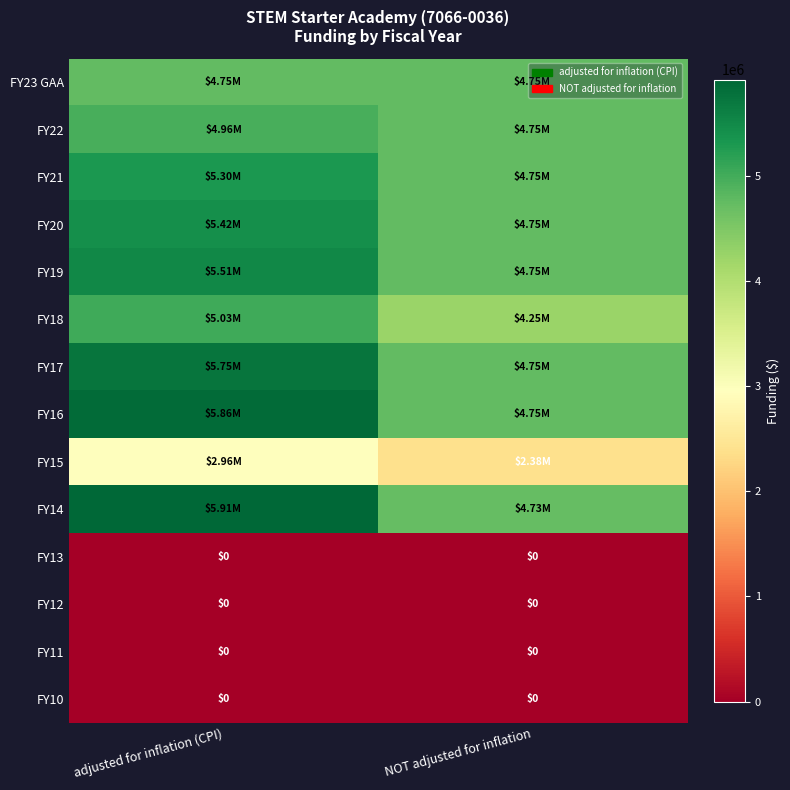

Is the value of FY15 at NOT adjusted for inflation greater than the value of FY20 at adjusted for inflation (CPI)?

No